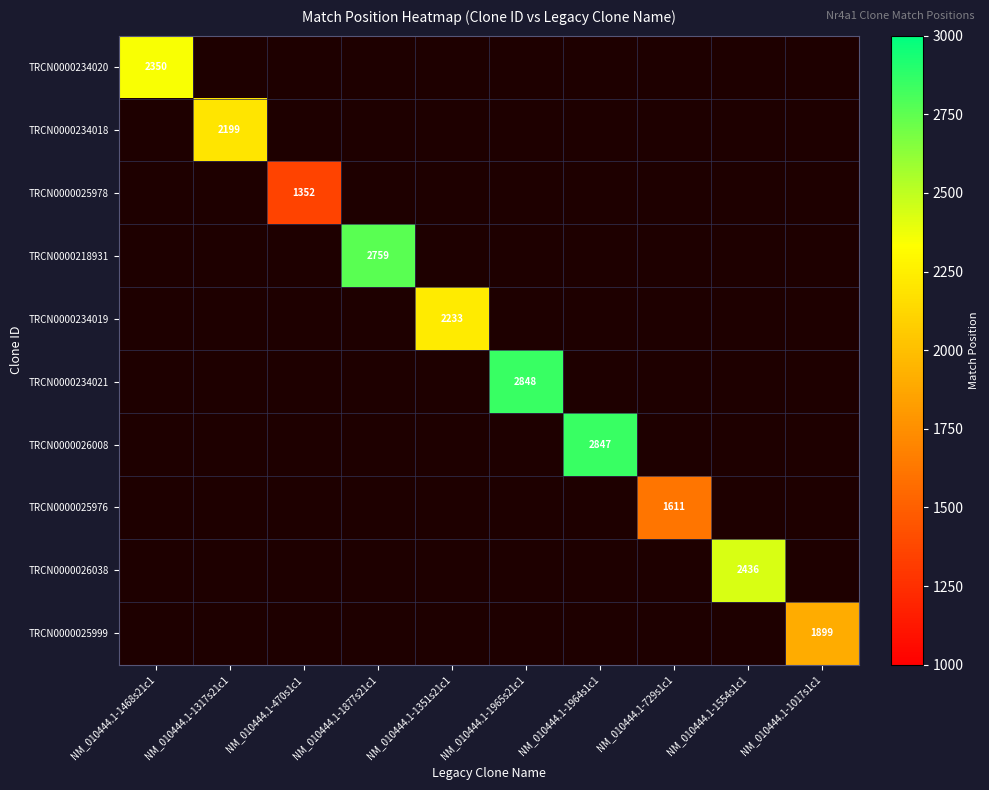

Count the number of data series in this chart.

10